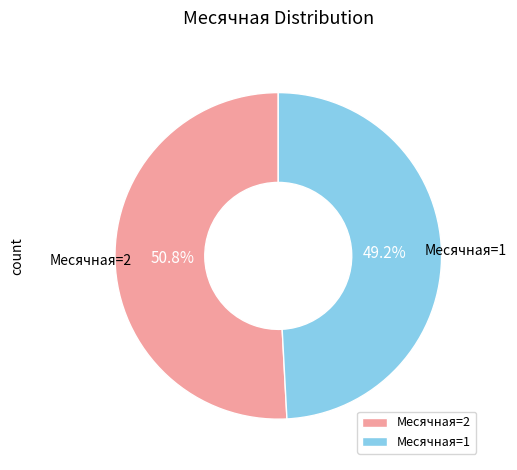

Between Месячная=1 and Месячная=2, which is larger?

Месячная=2